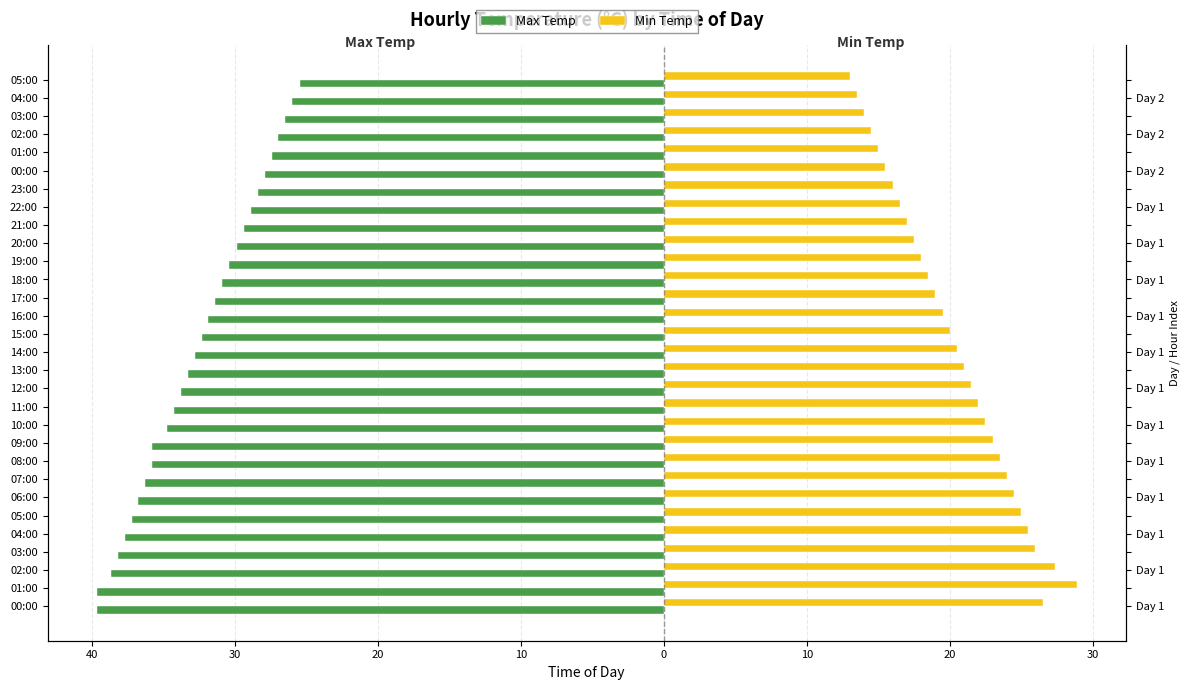

Is it true that Max Temp equals -20.4 at 12:00?

False